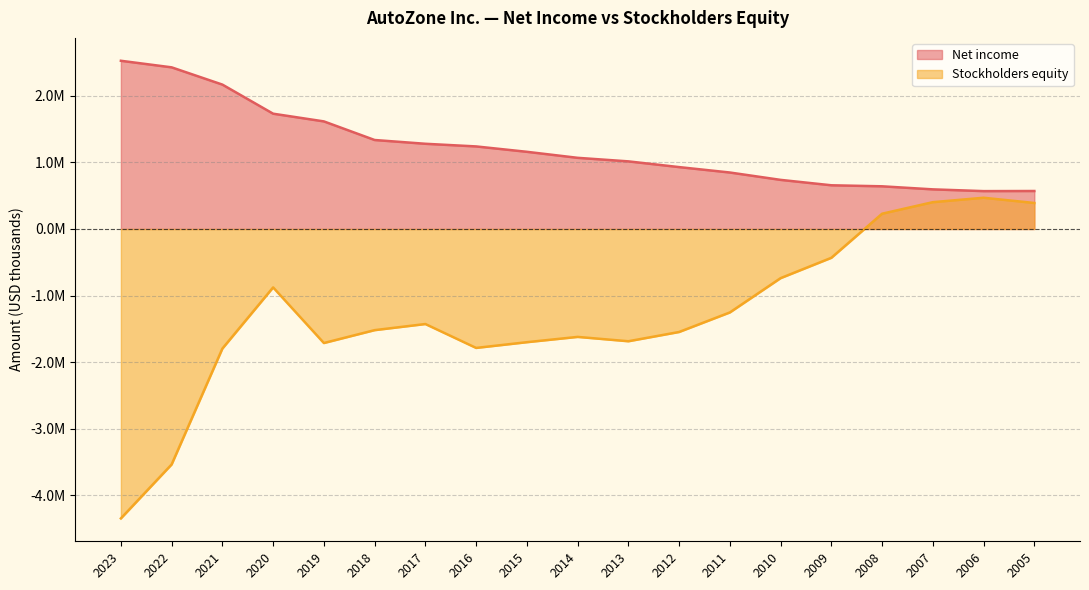

What is the value of the Net income point at the 3rd from the left?

2170314